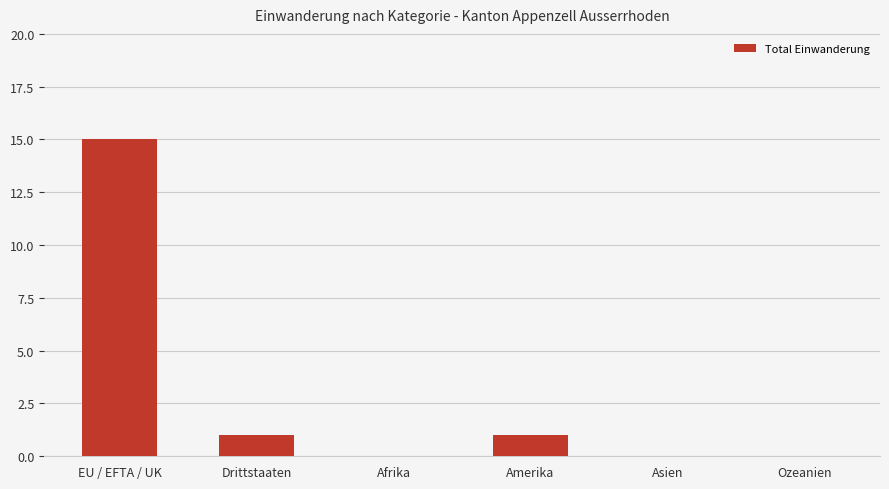

How many series are shown in this chart?

1